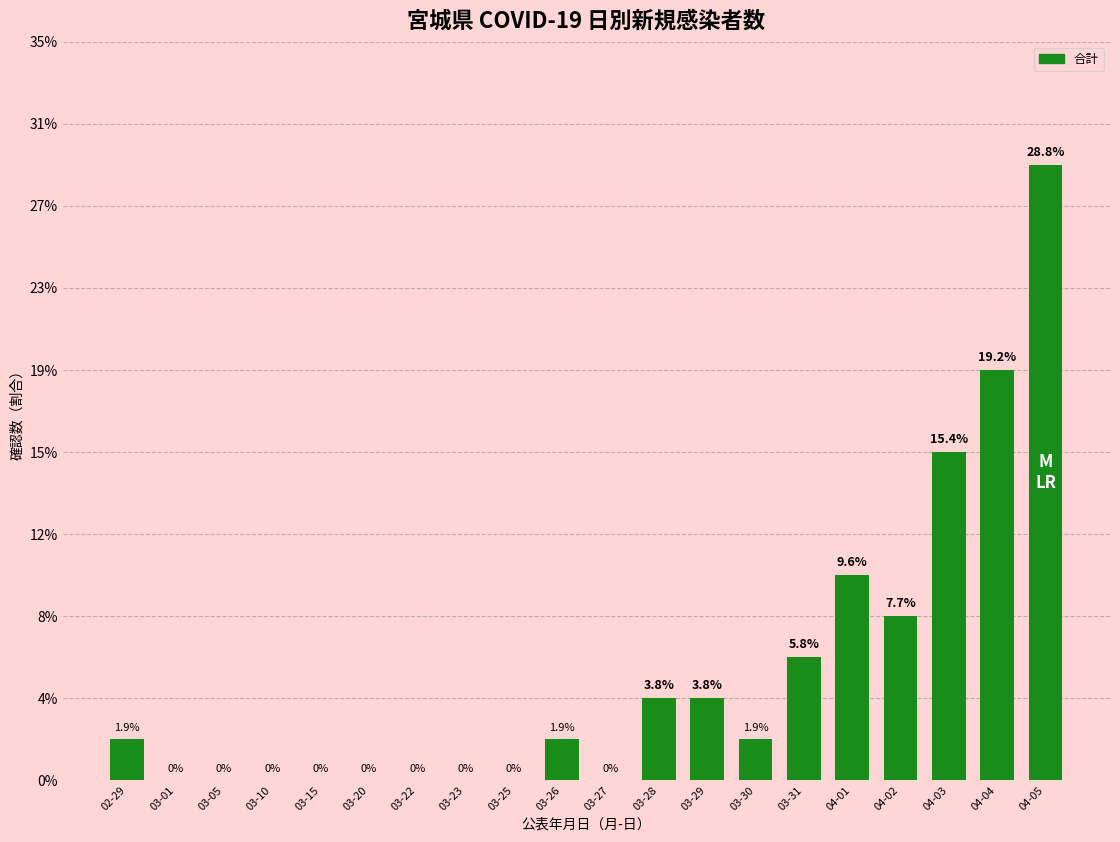

Which has a higher value, 03-25 or 03-22?

03-25